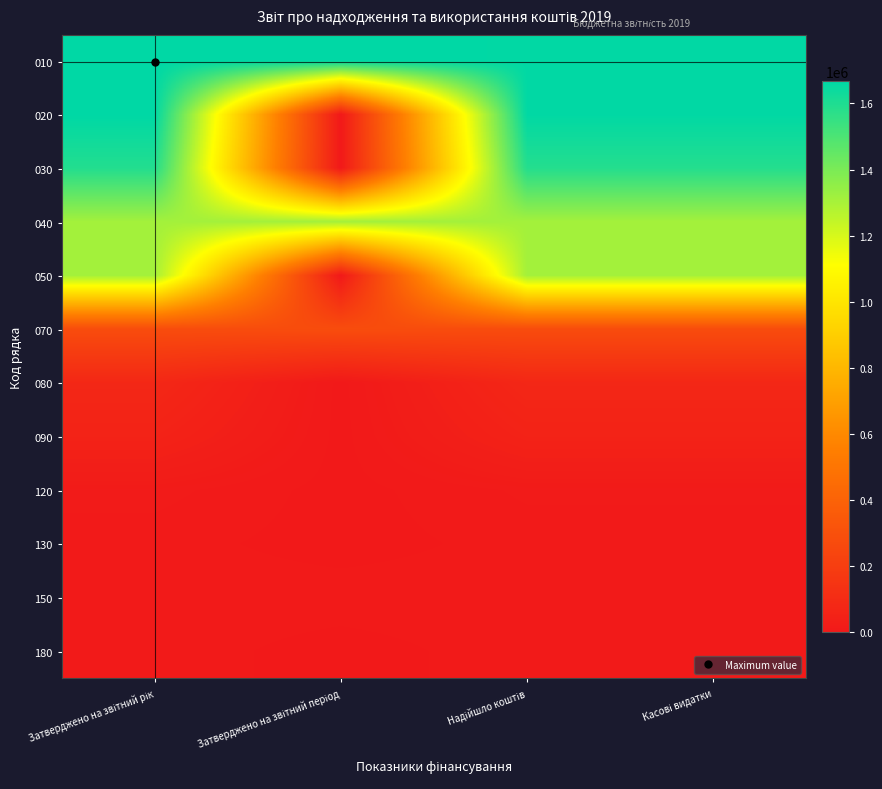

At how many categories does at least one series exceed 44655?

4